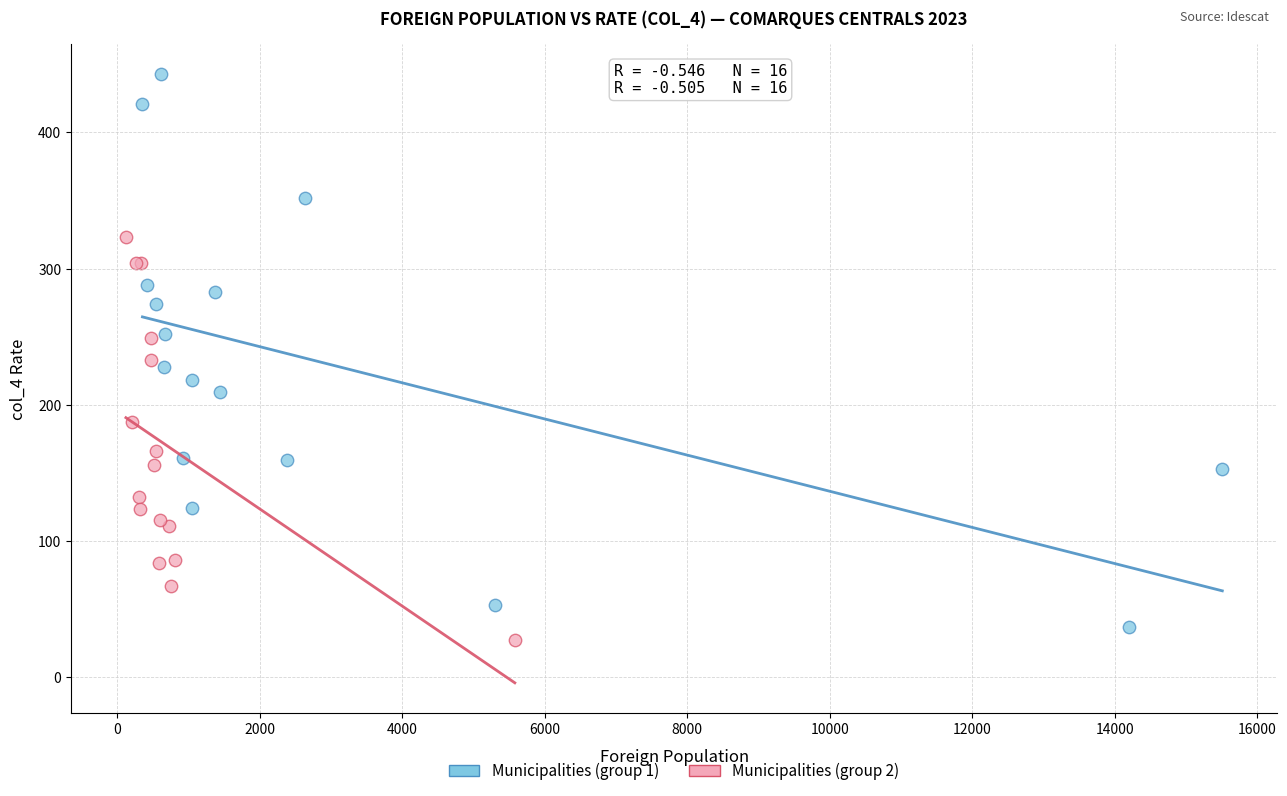

Which series has the largest Y range (max minus min)?

Municipalities (group 1)